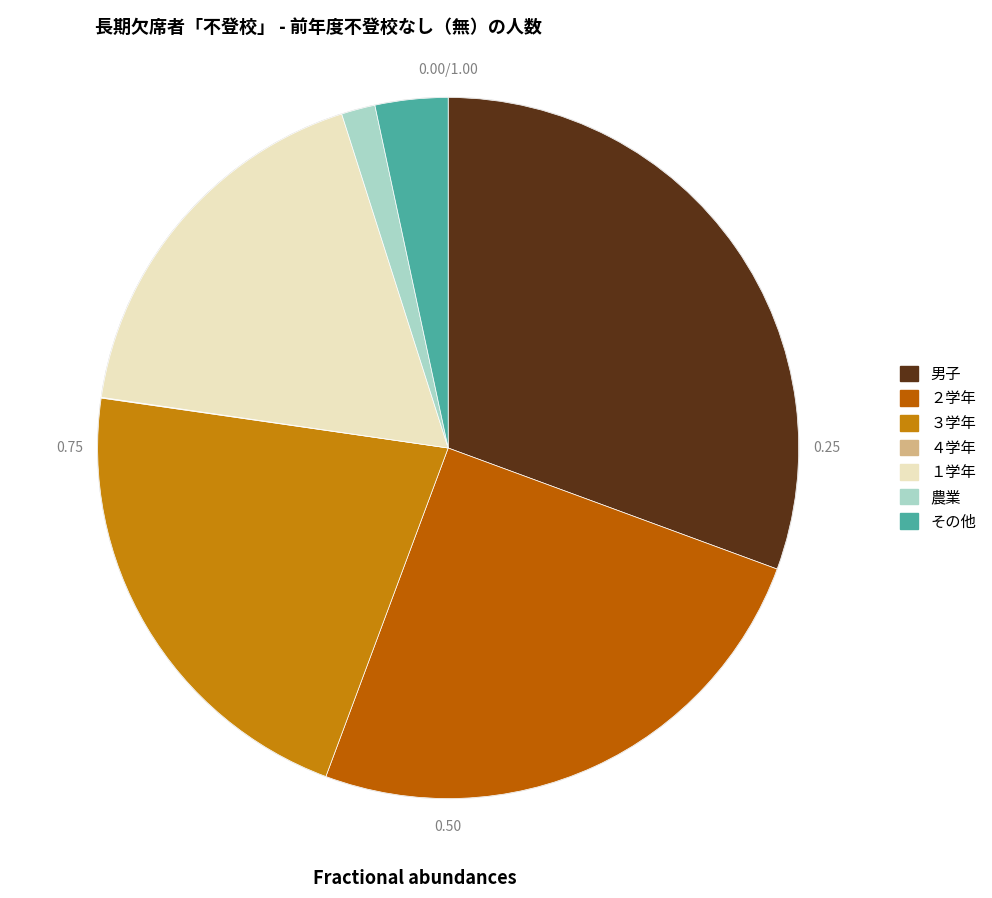

Is その他 the majority of the pie?

No